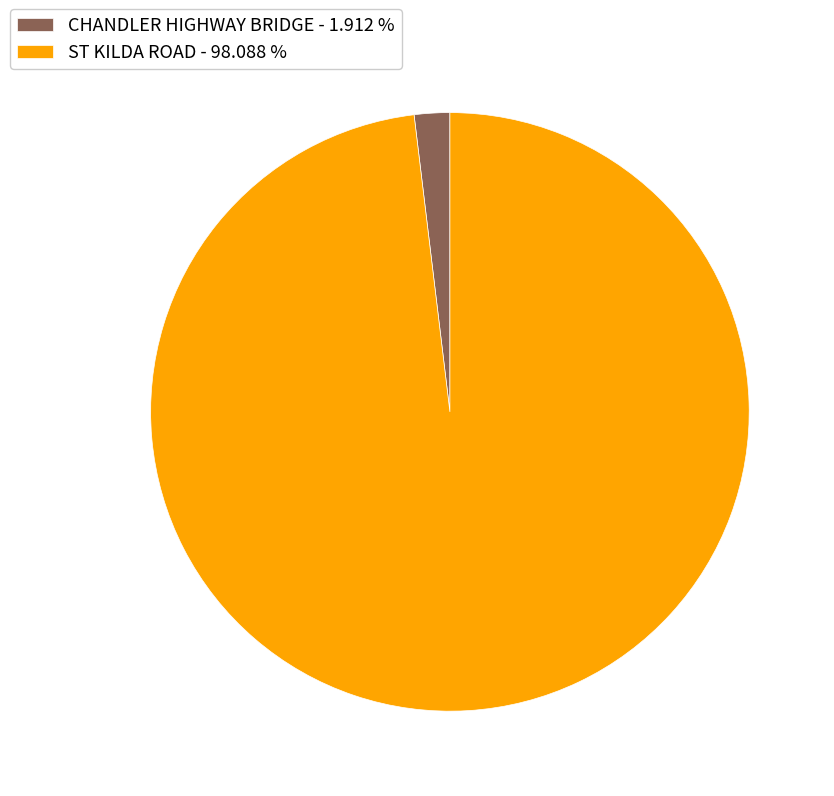

Does ST KILDA ROAD - 98.088 % account for over 50% of the chart?

Yes